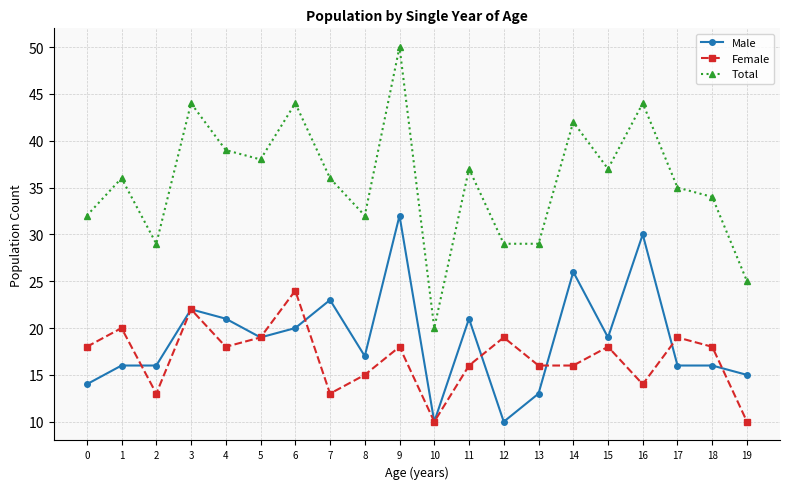

Which series has the largest total across all categories?

Total